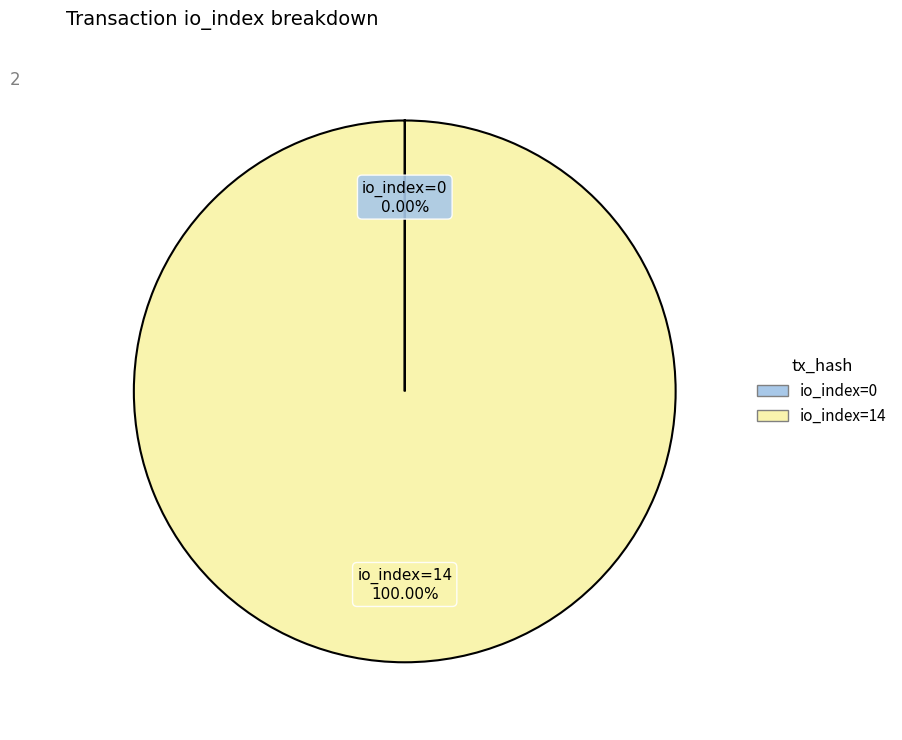

Does any single category account for the majority?

Yes